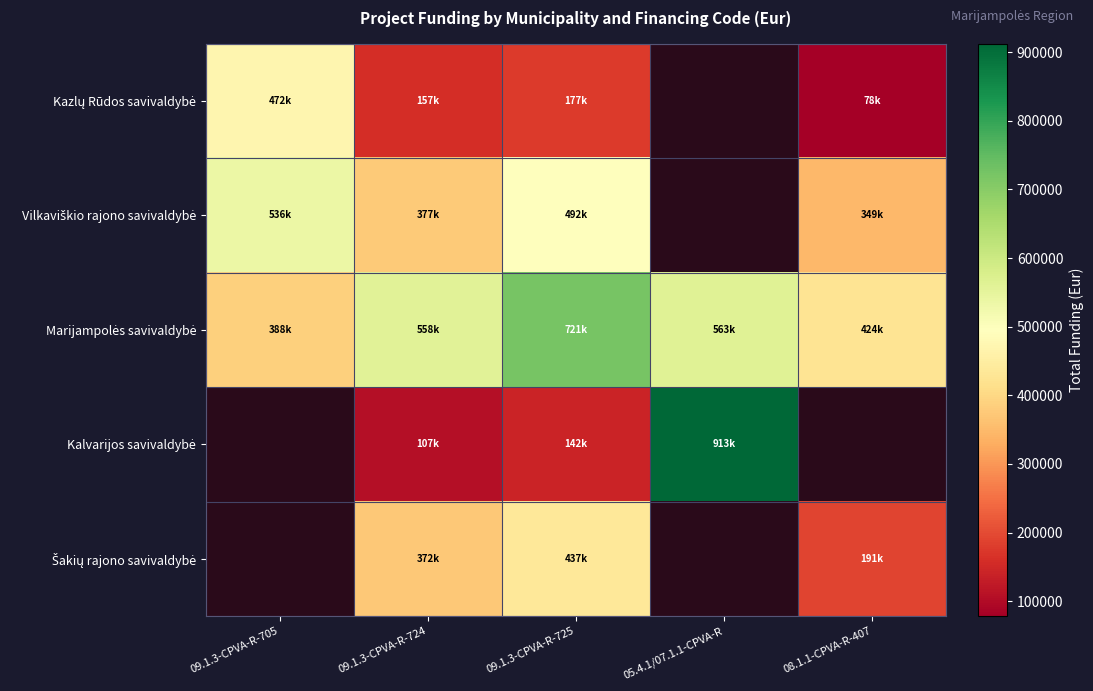

Rank the categories by Vilkaviškio rajono savivaldybė value from lowest to highest.

08.1.1-CPVA-R-407, 09.1.3-CPVA-R-724, 09.1.3-CPVA-R-725, 09.1.3-CPVA-R-705, 05.4.1/07.1.1-CPVA-R